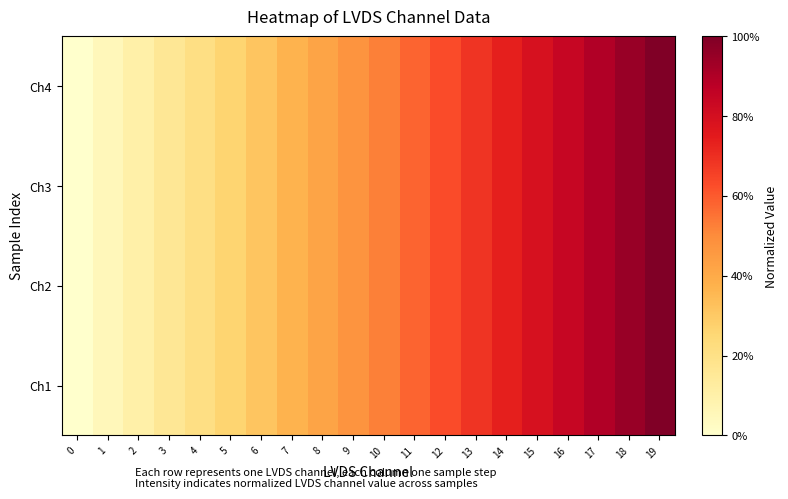

What is the total value across all series at 3?

0.6